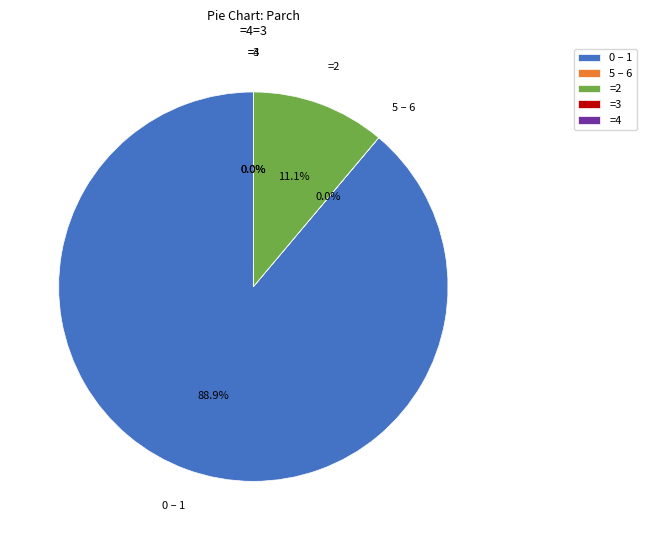

Which slice is the largest?

0 – 1